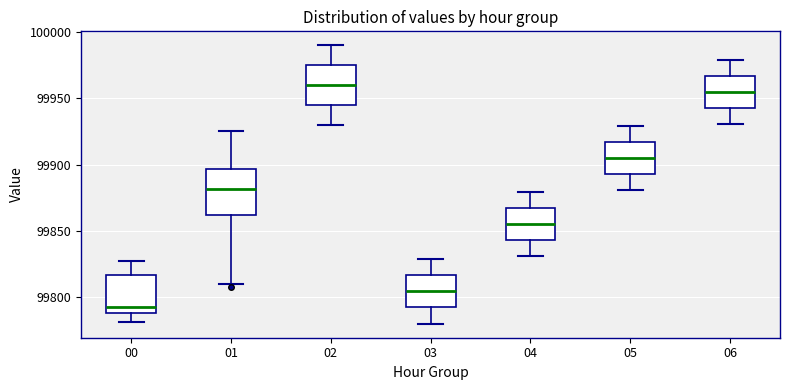

Which box's median line is the highest?

02